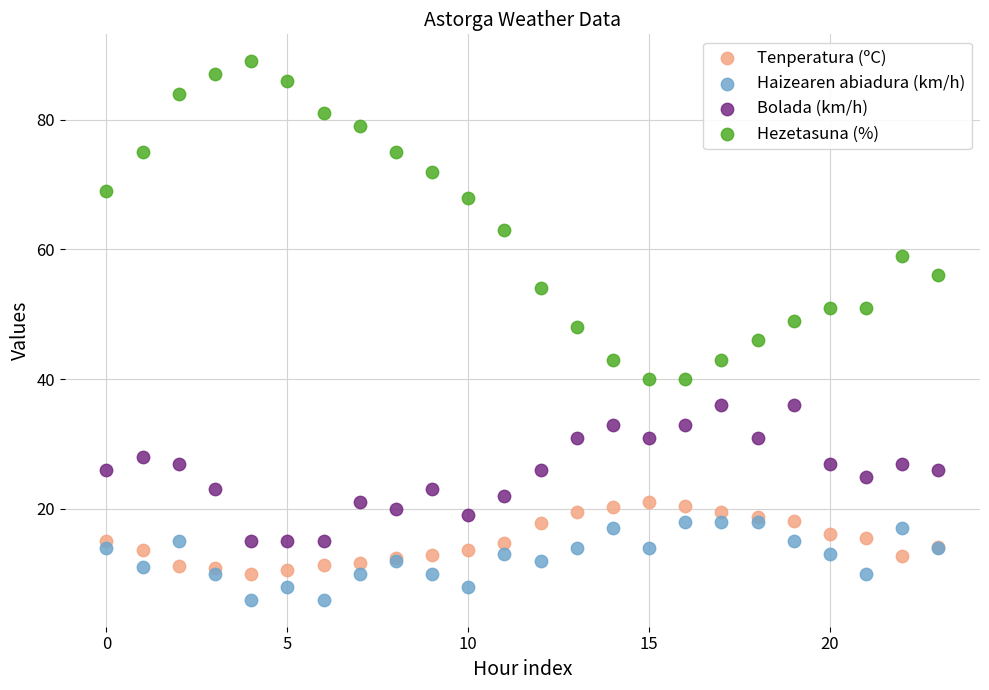

Which series contains the highest Y value?

Hezetasuna (%)